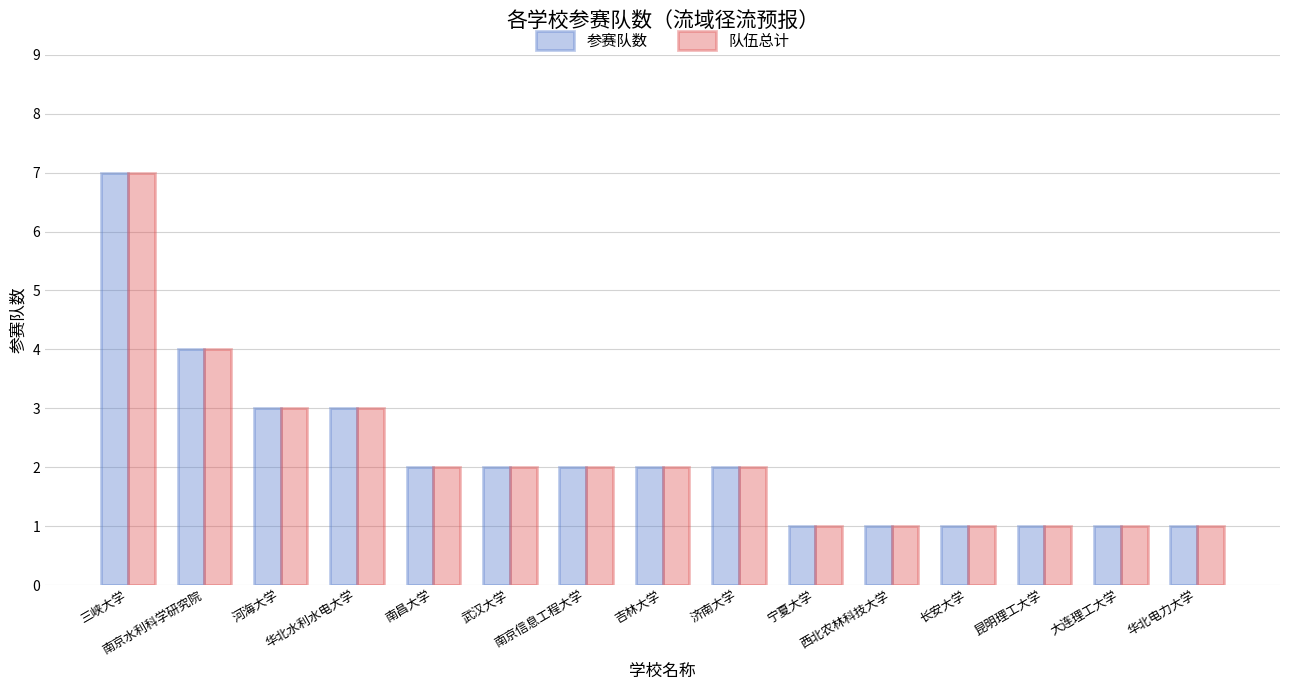

Where is 参赛队数 nearest to the value 4?

南京水利科学研究院